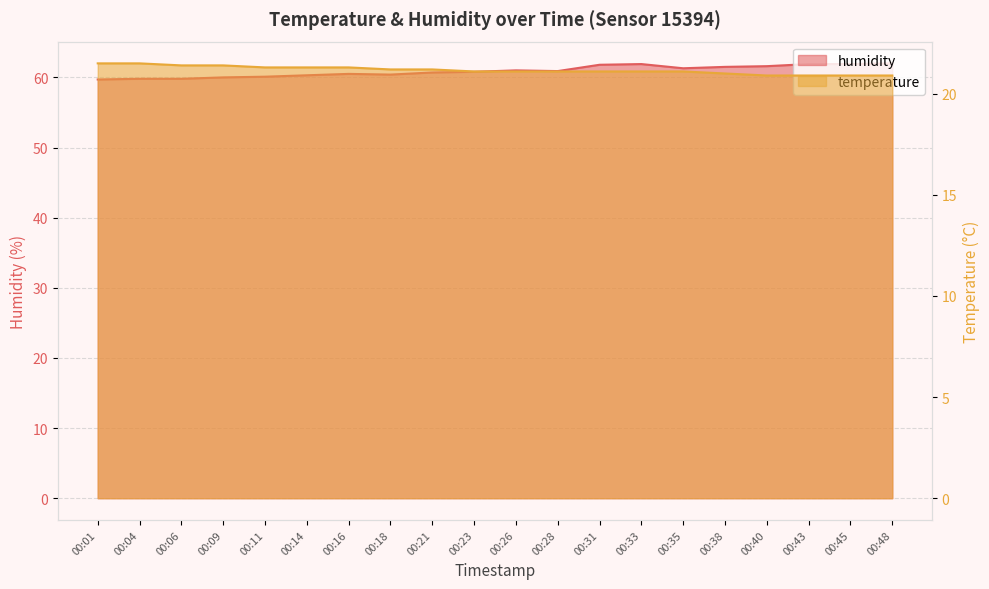

Which series has the largest range (max minus min)?

humidity